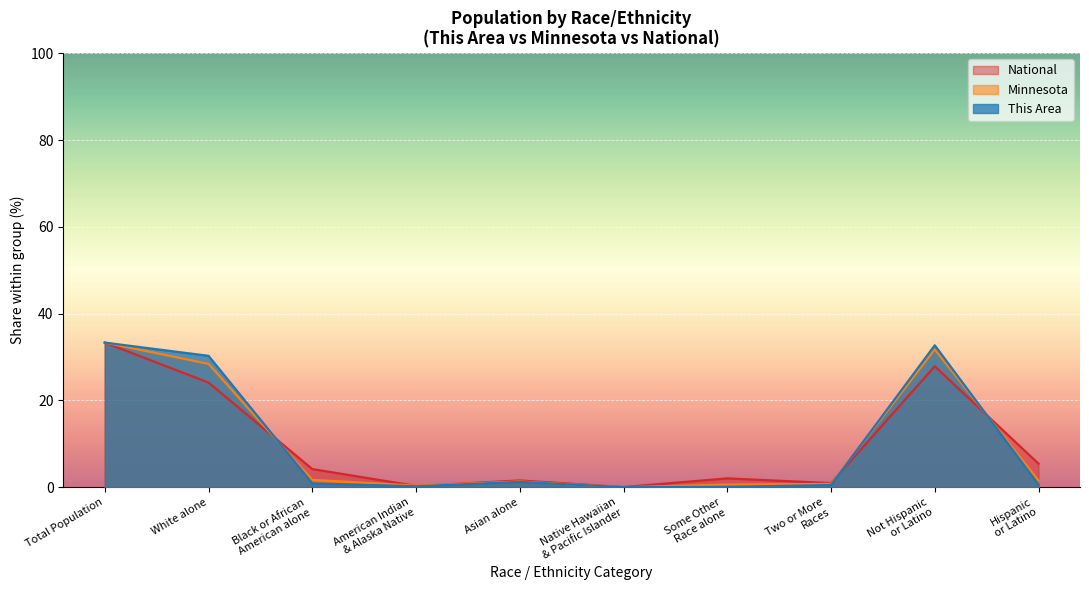

Where is the first local minimum for This Area?

American Indian
& Alaska Native